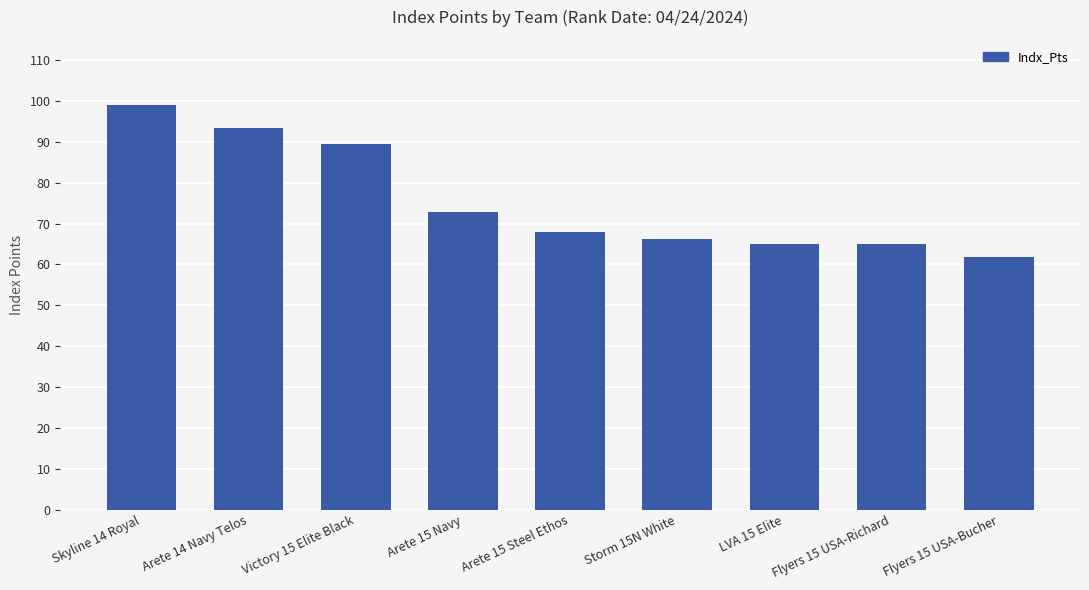

What position from the right is Storm 15N White?

4